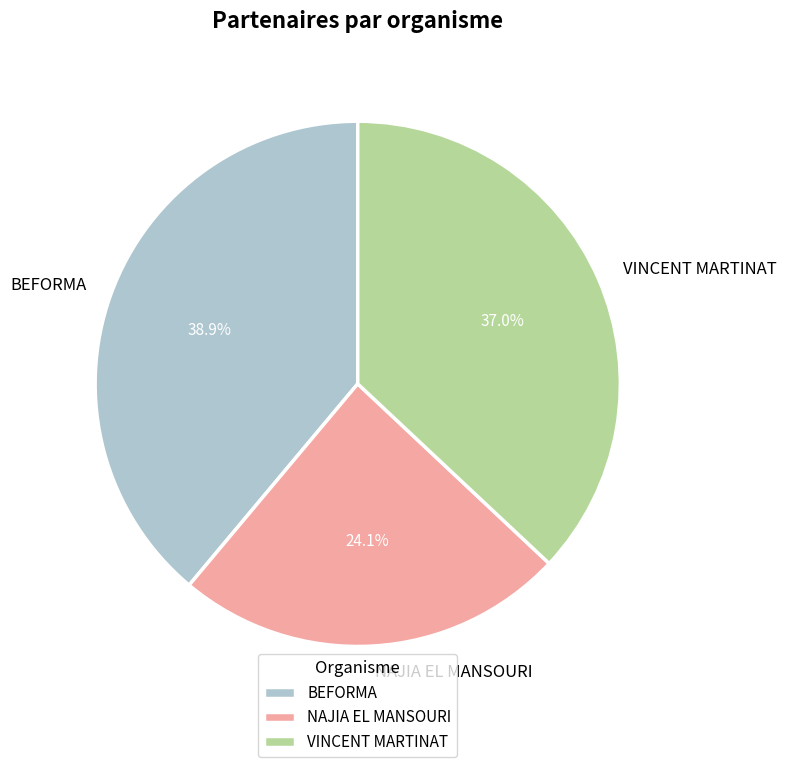

To the nearest percent, what is the average slice percentage?

33%